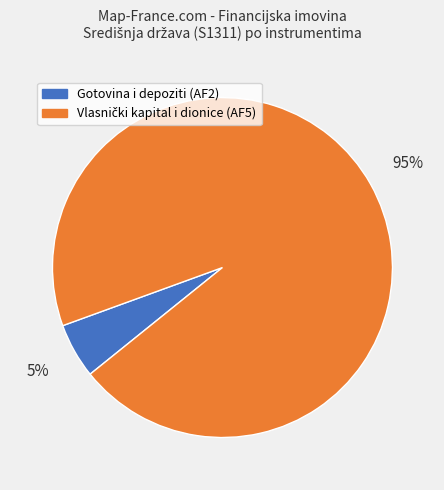

To the nearest percent, what is the difference between the largest and smallest slice percentages?

90%